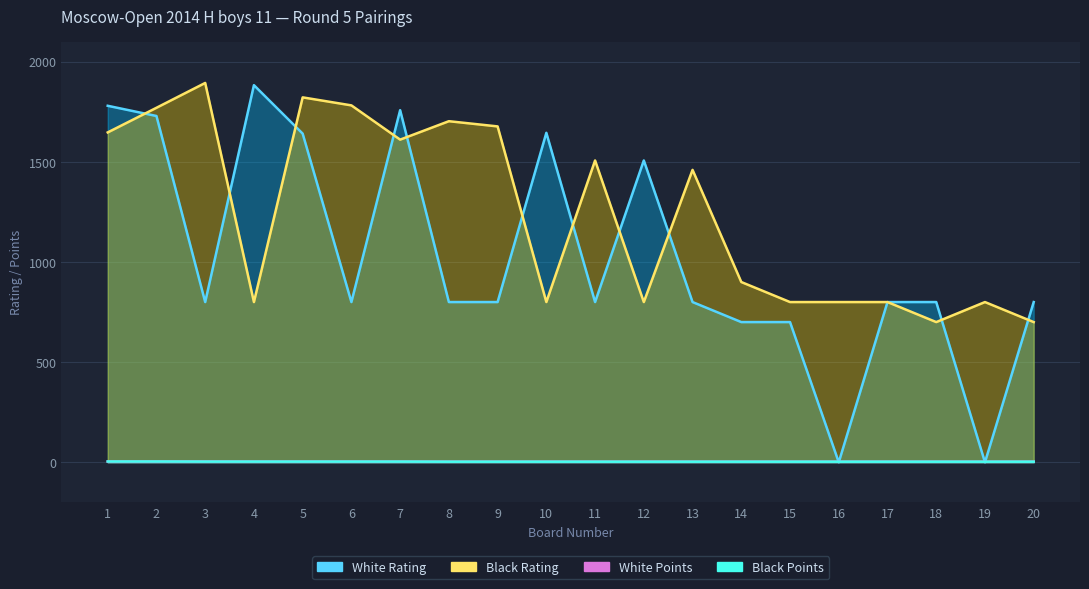

The value of Black Rating at 17 is 800.0. True or false?

True